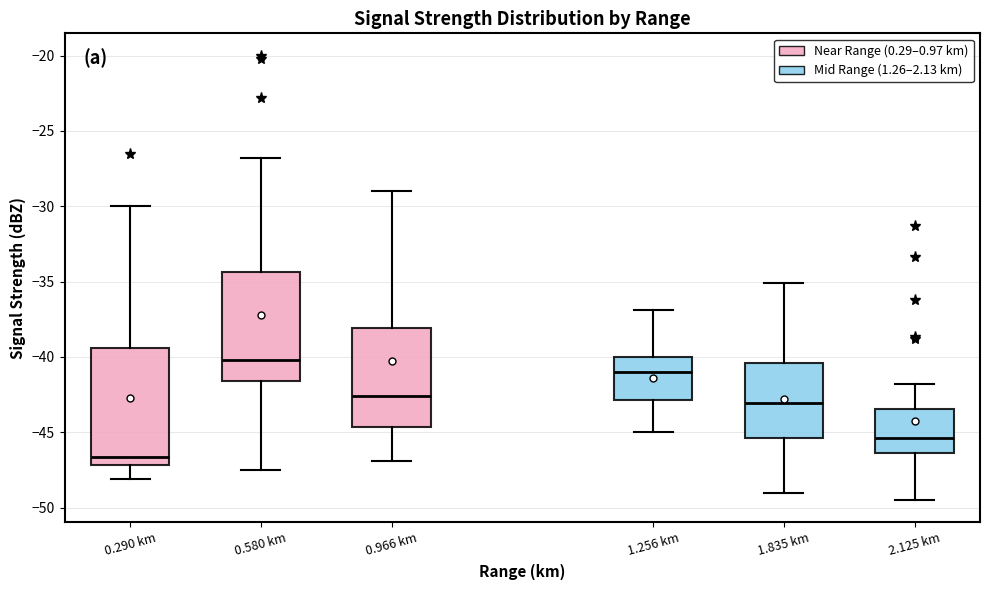

Which box has the highest median line?

0.580 km